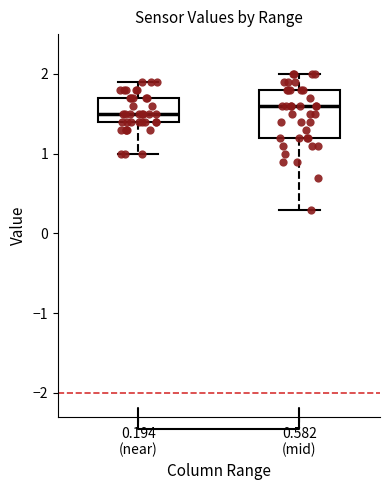

Which box is the tallest, from its lower edge to its upper edge?

0.582 (mid)